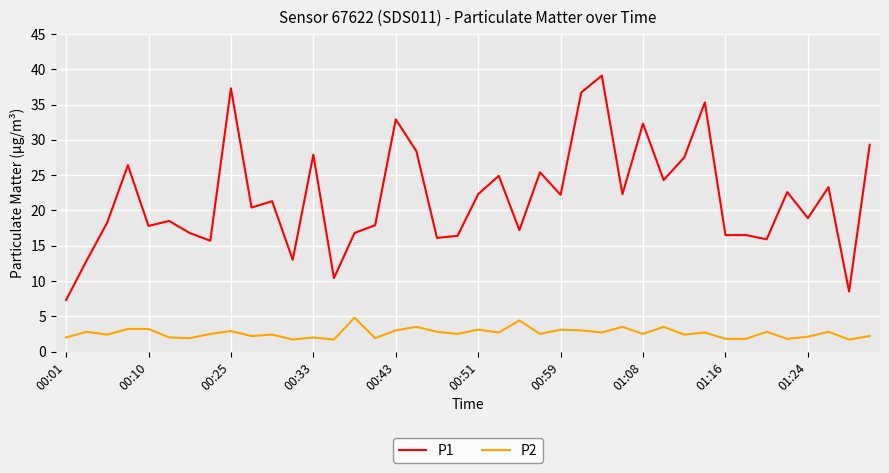

Which series has the largest total across all categories?

P1